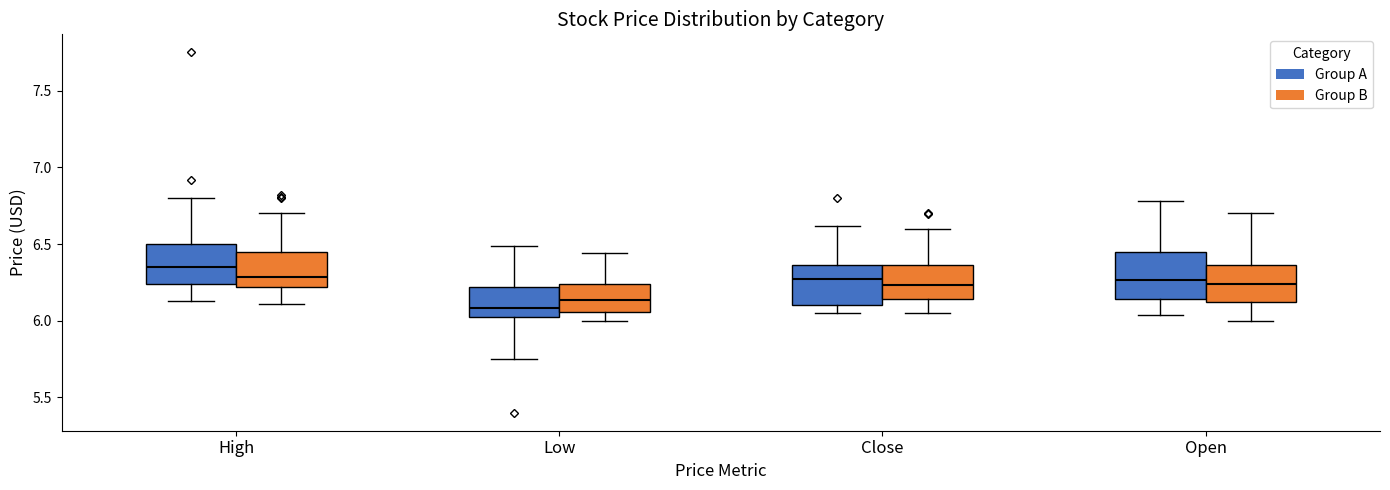

Reading left to right, read every box against the y-axis: the position of its median line, the range the box covers, and the ends of its whiskers. The values are not printed on the chart, so give them approximately, as read against the axis.

High (Group A): median 6.35, box 6.25 to 6.50, whiskers 6.15 to 6.80
High (Group B): median 6.30, box 6.20 to 6.45, whiskers 6.10 to 6.70
Low (Group A): median 6.10, box 6.00 to 6.20, whiskers 5.75 to 6.50
Low (Group B): median 6.15, box 6.05 to 6.25, whiskers 6.00 to 6.45
Close (Group A): median 6.25, box 6.10 to 6.35, whiskers 6.05 to 6.60
Close (Group B): median 6.25, box 6.15 to 6.35, whiskers 6.05 to 6.60
Open (Group A): median 6.25, box 6.15 to 6.45, whiskers 6.05 to 6.80
Open (Group B): median 6.25, box 6.15 to 6.35, whiskers 6.00 to 6.70